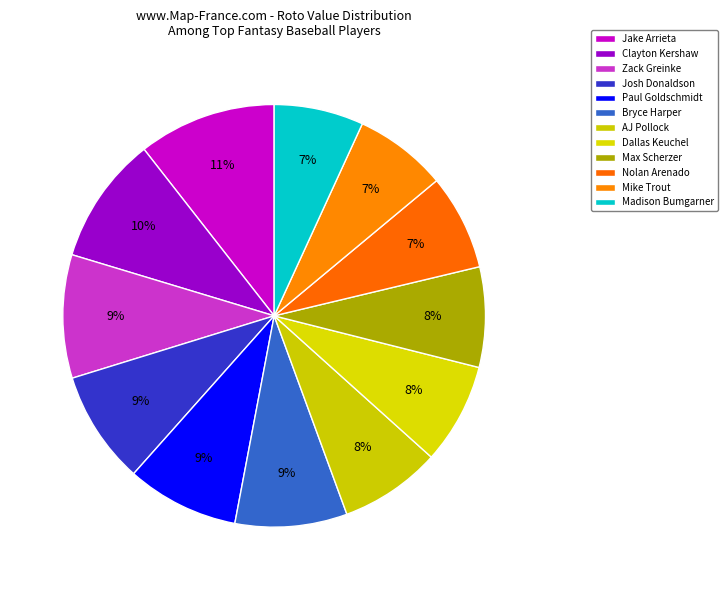

Is it true that Madison Bumgarner is 7% of the pie?

True